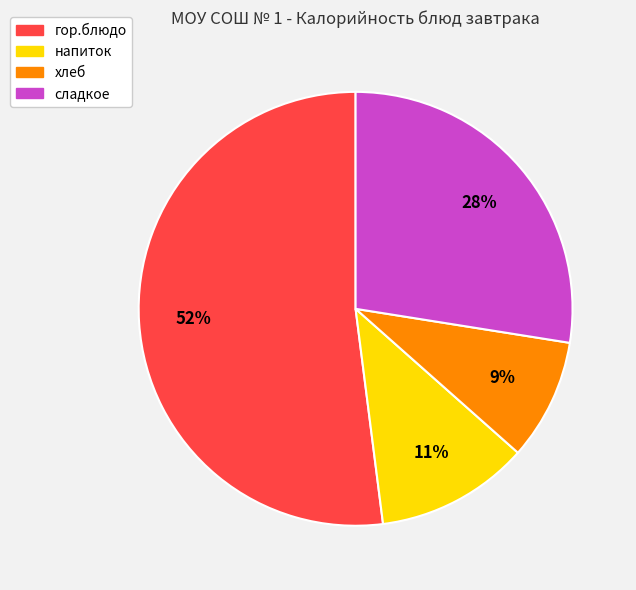

Does any single category account for the majority?

Yes